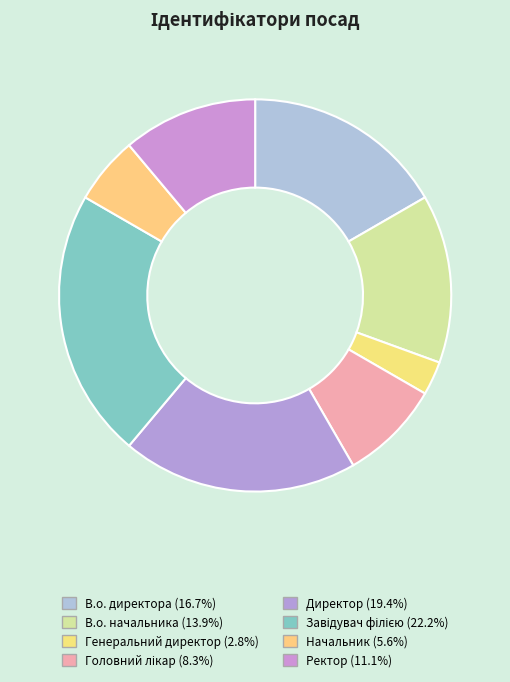

What percentage is the Завідувач філією slice, to the nearest percent?

22%